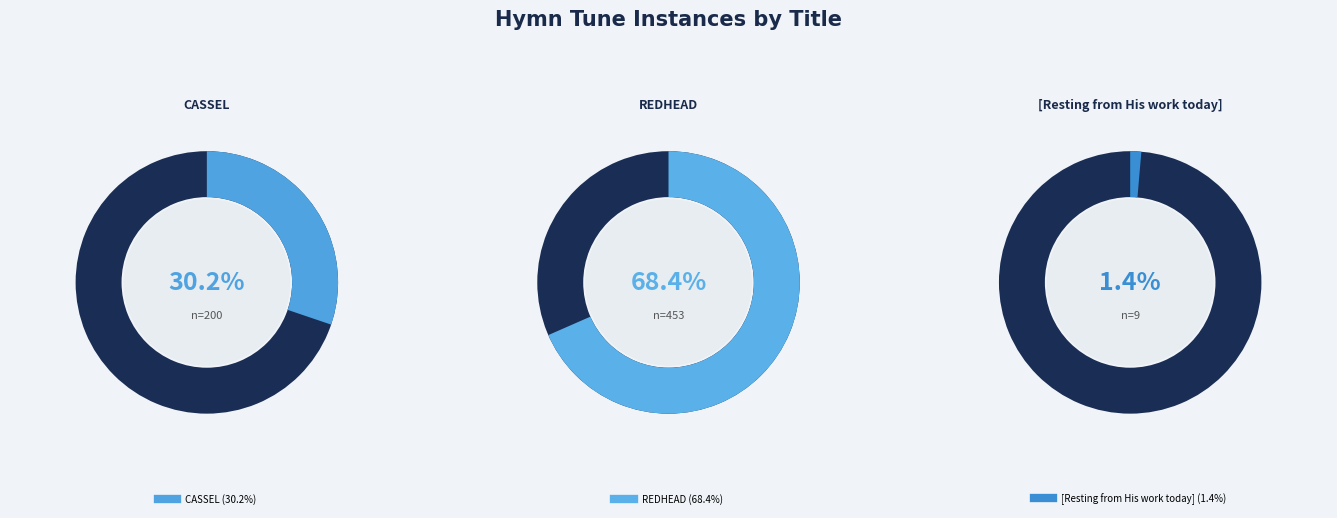

Combined, do REDHEAD and CASSEL account for over 50%?

Yes